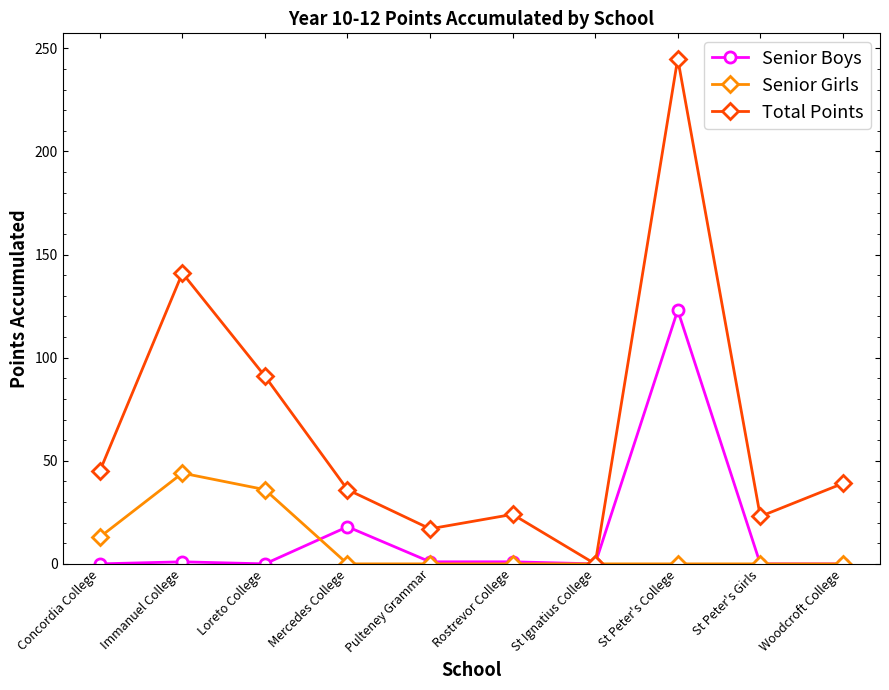

Which series has the largest range (max minus min)?

Total Points